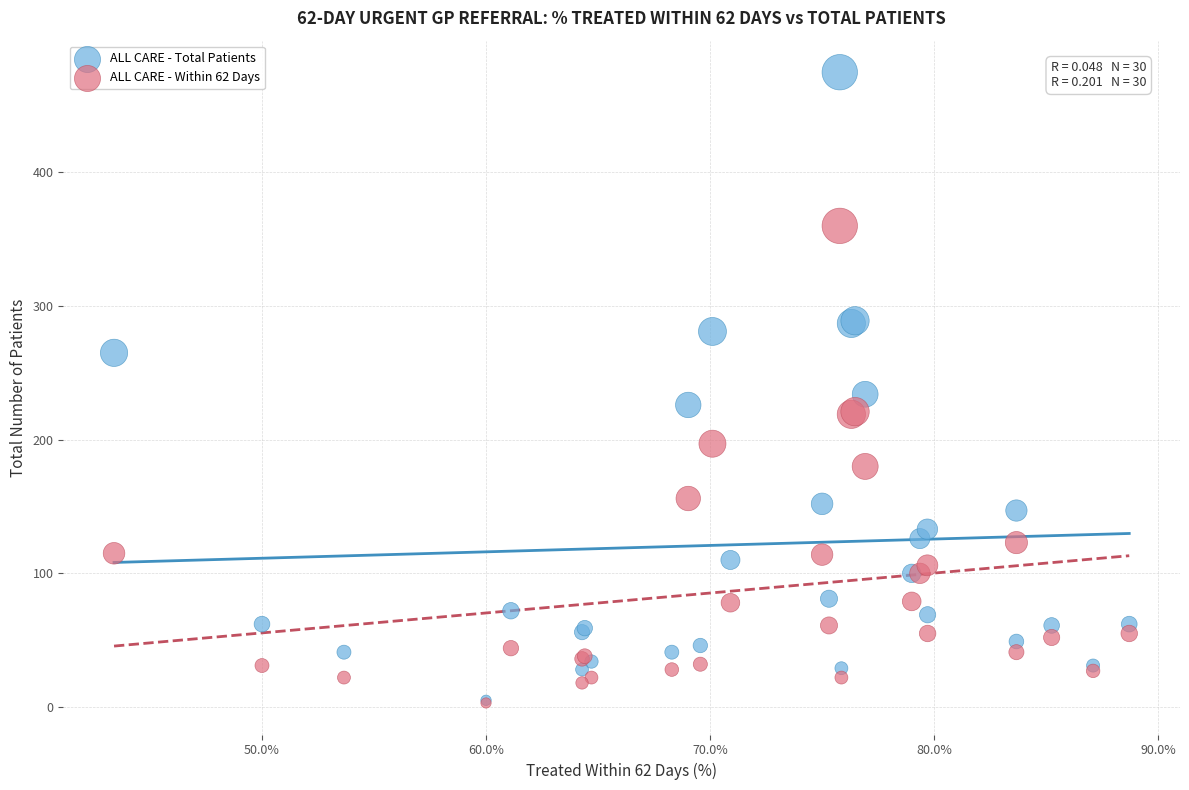

In the ALL CARE - Total Patients series, what Y value is closest to 240?

234